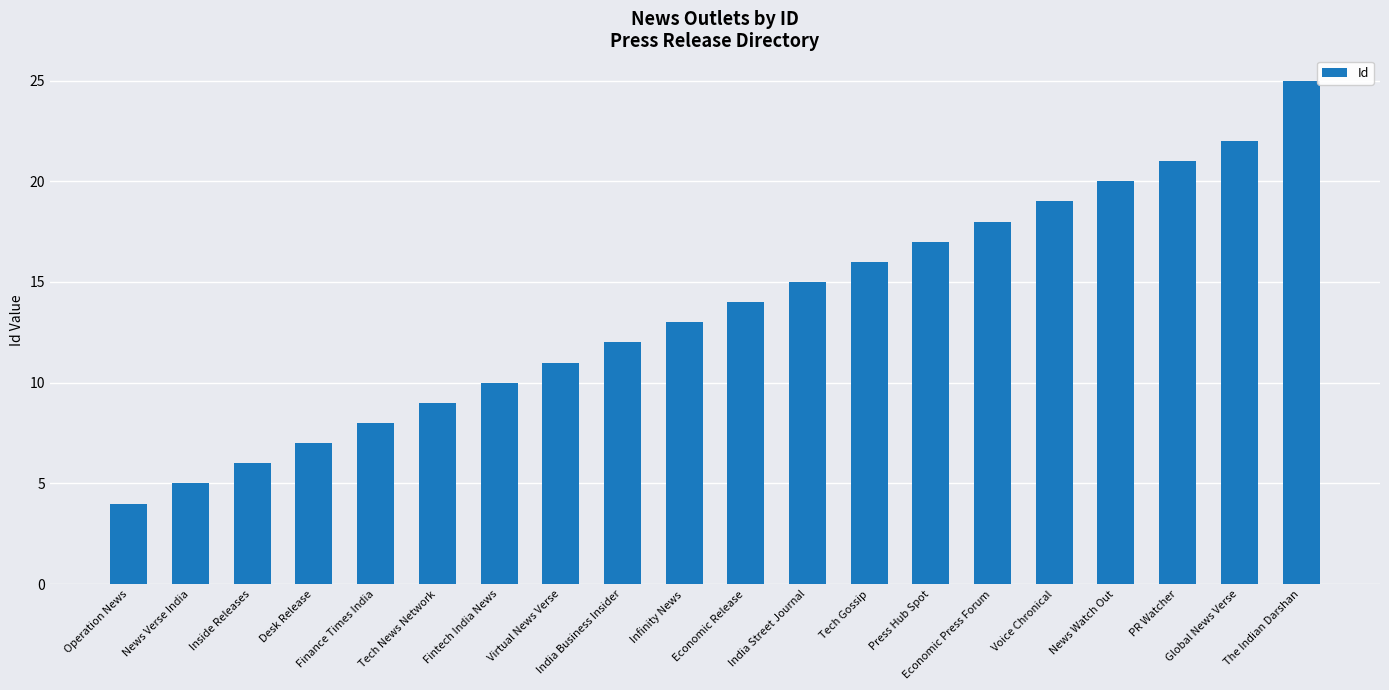

What is the value of the 6th bar from the left?

9